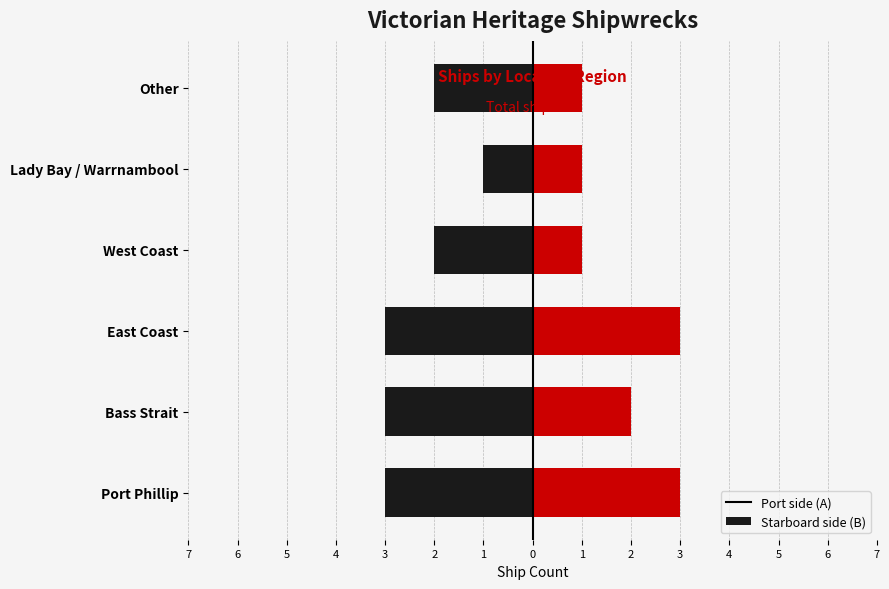

At Bass Strait, list the series in order from largest to smallest.

Group B, Group A